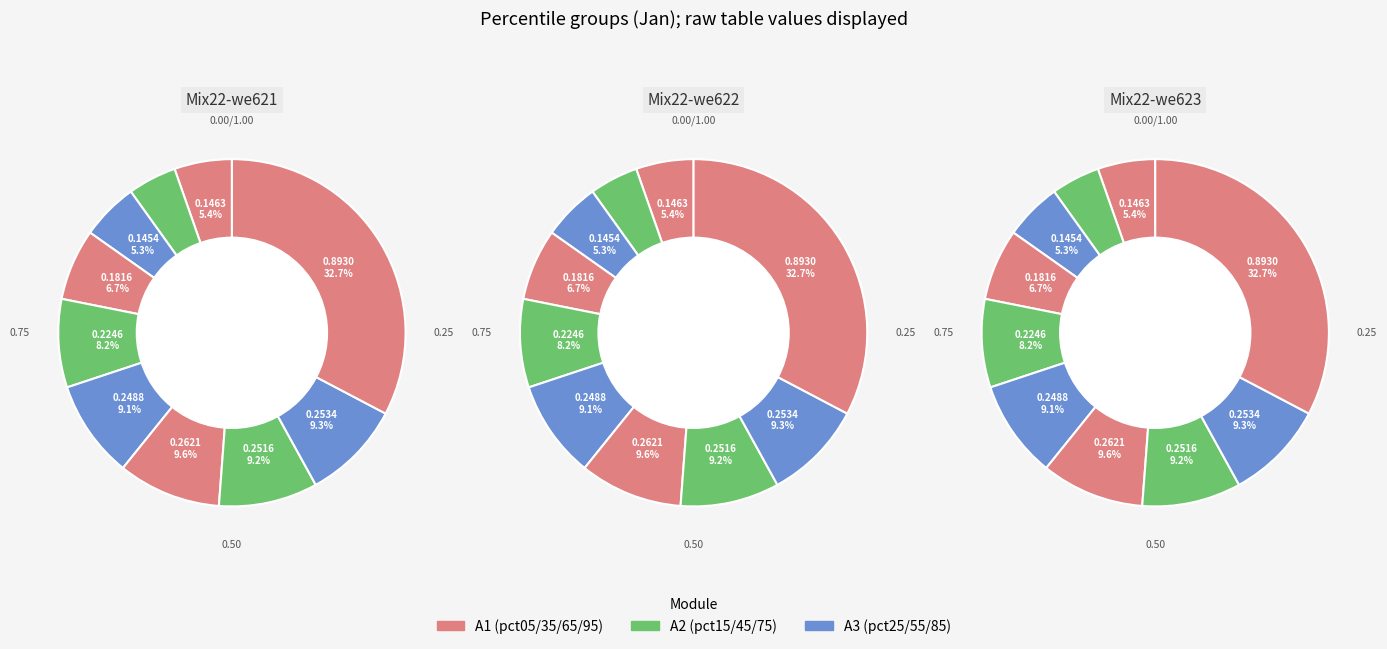

Which slice is the largest?

pct95